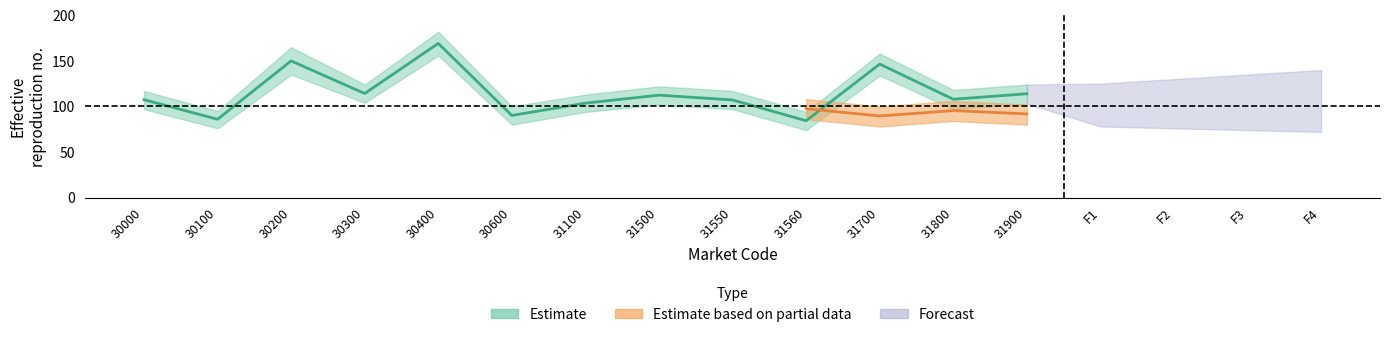

Rank the series at 31900 from lowest to highest value.

Partial_lower, Partial_center, Partial_upper, Estimate_lower, Estimate_center, Estimate_upper